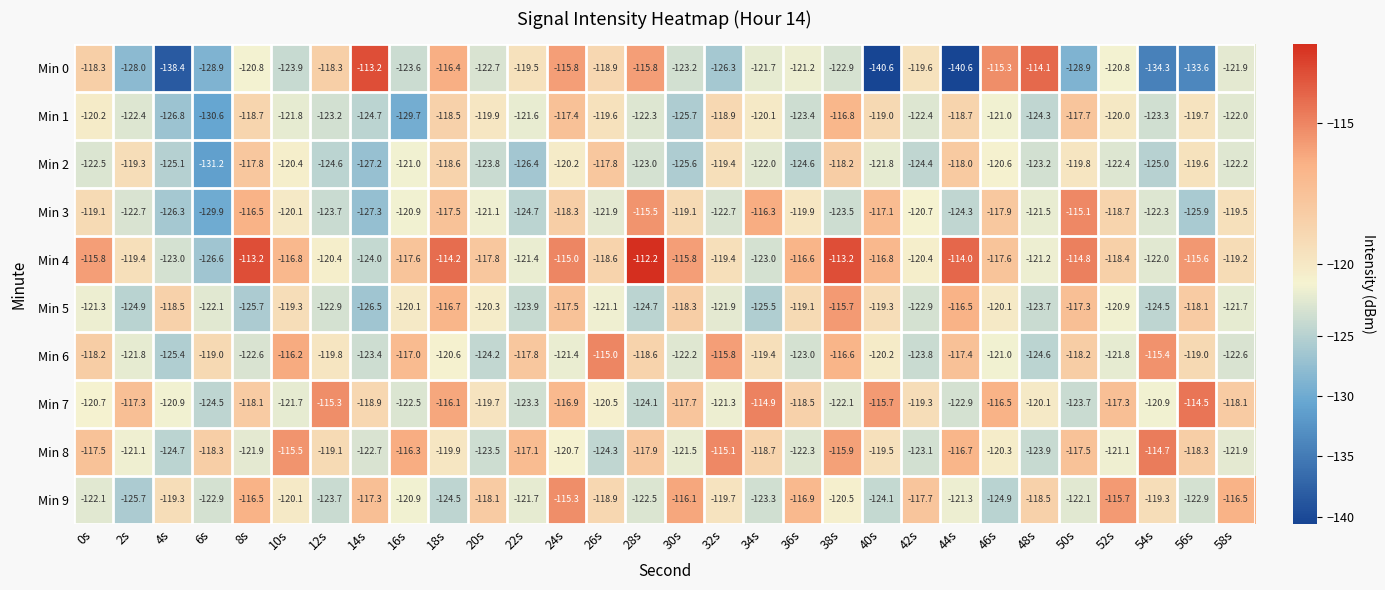

How many categories are shown in the chart?

30